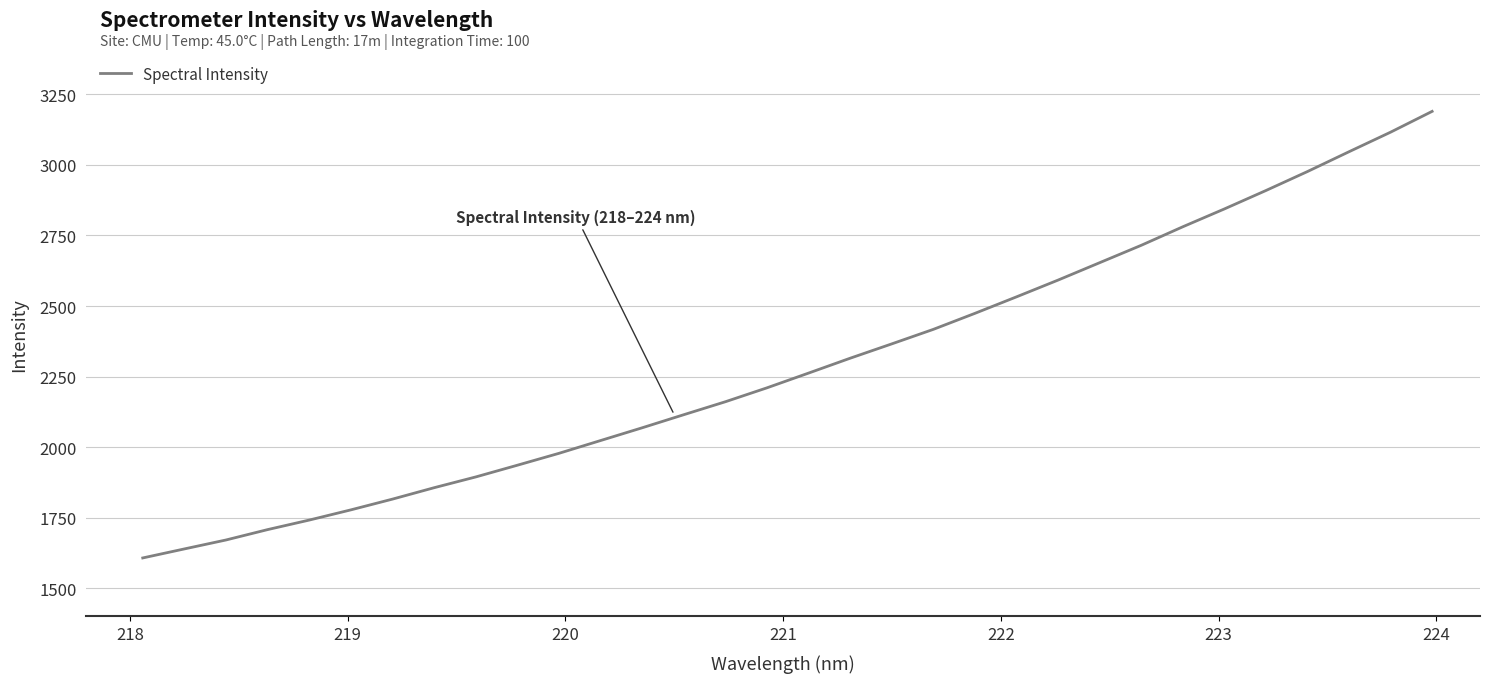

What is the difference between the maximum and minimum values?

1582.3